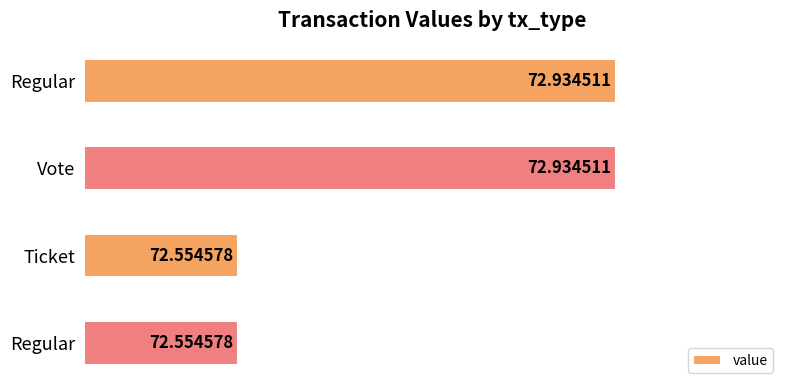

Rank the categories by value from lowest to highest.

Ticket, Regular, Regular, Vote